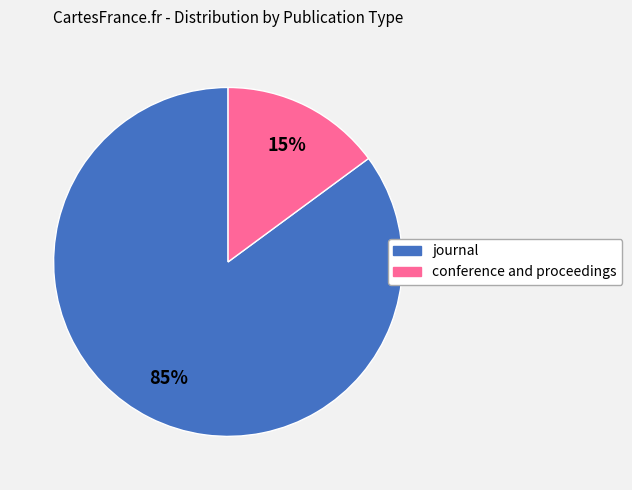

Combined, do conference and proceedings and journal account for over 50%?

Yes